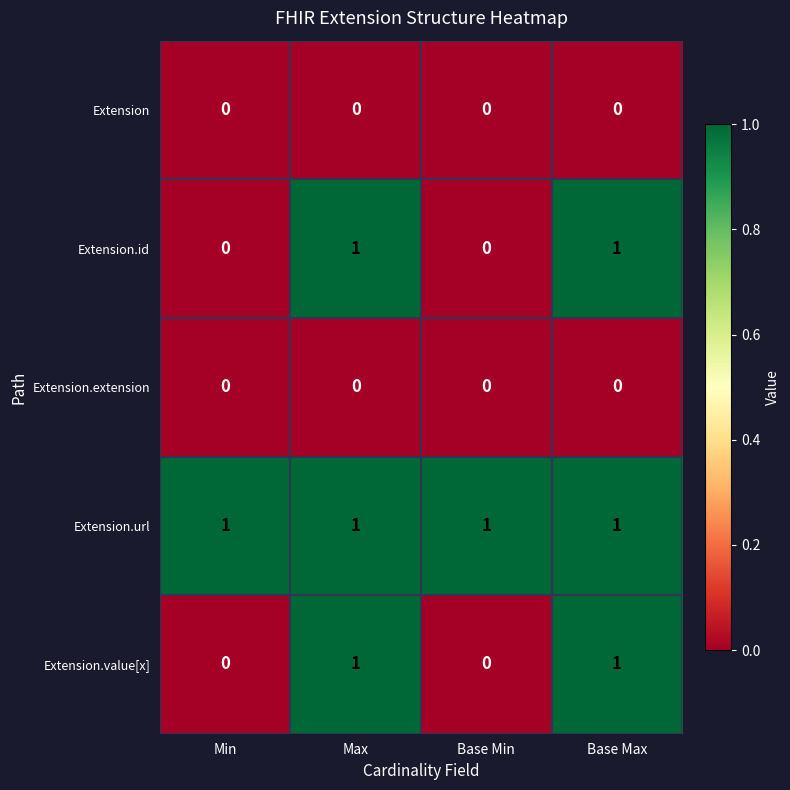

How many series are shown in this chart?

5